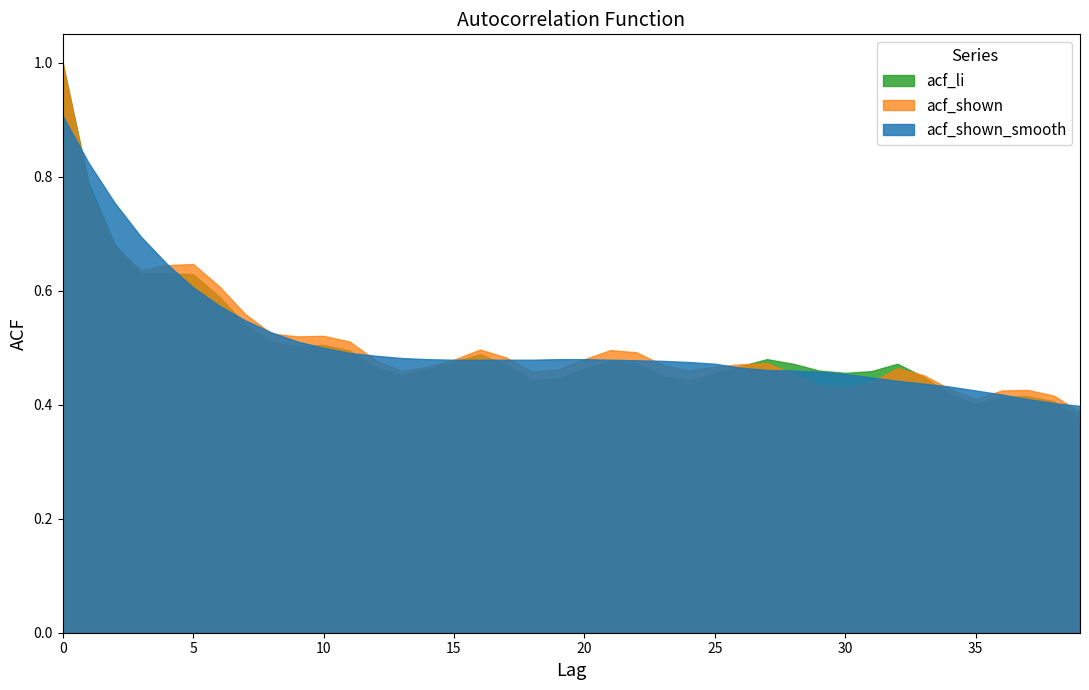

Where is acf_shown nearest to the value 0?

39